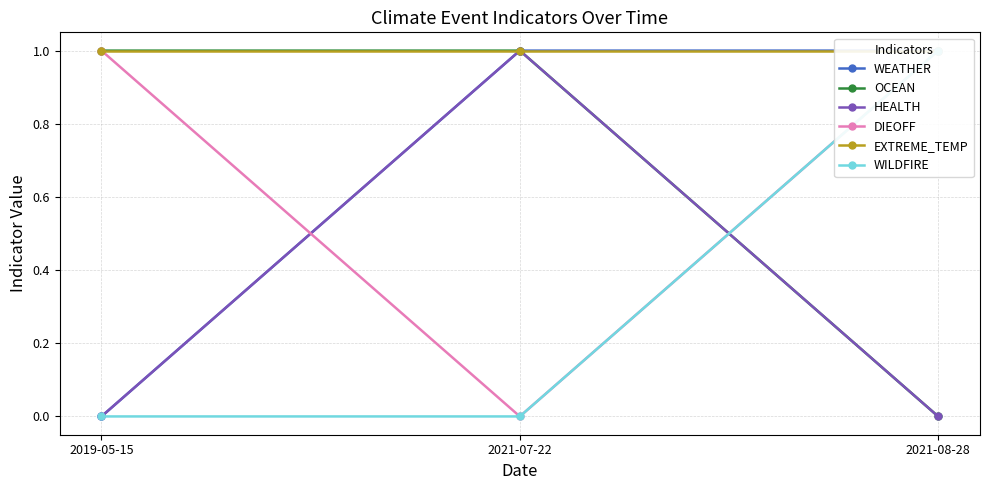

The WEATHER series shows 1 at 2021-07-22. True or false?

True